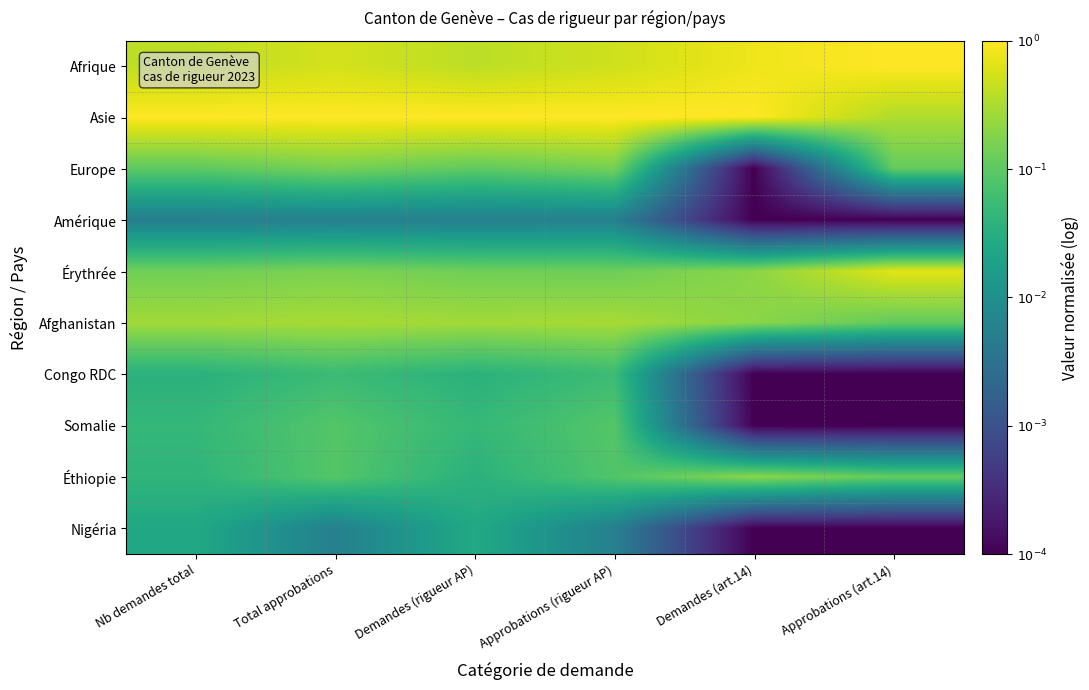

Reading left to right, what are all the values shown in this chart?

Afrique: Nb demandes total=-0.4	Total approbations=-0.3	Demandes (rigueur AP)=-0.4	Approbations (rigueur AP)=-0.3	Demandes (art.14)=-0.1	Approbations (art.14)=0.0
Asie: Nb demandes total=0.0	Total approbations=0.0	Demandes (rigueur AP)=0.0	Approbations (rigueur AP)=0.0	Demandes (art.14)=0.0	Approbations (art.14)=-0.5
Europe: Nb demandes total=-1.0	Total approbations=-0.8	Demandes (rigueur AP)=-1.0	Approbations (rigueur AP)=-0.8	Demandes (art.14)=-4.0	Approbations (art.14)=-1.0
Amérique: Nb demandes total=-2.3	Total approbations=-2.3	Demandes (rigueur AP)=-2.3	Approbations (rigueur AP)=-2.3	Demandes (art.14)=-4.0	Approbations (art.14)=-4.0
Érythrée: Nb demandes total=-0.9	Total approbations=-0.8	Demandes (rigueur AP)=-0.9	Approbations (rigueur AP)=-0.9	Demandes (art.14)=-0.7	Approbations (art.14)=-0.2
Afghanistan: Nb demandes total=-0.6	Total approbations=-0.5	Demandes (rigueur AP)=-0.6	Approbations (rigueur AP)=-0.5	Demandes (art.14)=-0.7	Approbations (art.14)=-1.0
Congo RDC: Nb demandes total=-1.4	Total approbations=-1.3	Demandes (rigueur AP)=-1.4	Approbations (rigueur AP)=-1.3	Demandes (art.14)=-4.0	Approbations (art.14)=-4.0
Somalie: Nb demandes total=-1.3	Total approbations=-1.1	Demandes (rigueur AP)=-1.3	Approbations (rigueur AP)=-1.1	Demandes (art.14)=-4.0	Approbations (art.14)=-4.0
Éthiopie: Nb demandes total=-1.4	Total approbations=-1.1	Demandes (rigueur AP)=-1.4	Approbations (rigueur AP)=-1.1	Demandes (art.14)=-0.7	Approbations (art.14)=-1.0
Nigéria: Nb demandes total=-1.6	Total approbations=-2.3	Demandes (rigueur AP)=-1.6	Approbations (rigueur AP)=-2.3	Demandes (art.14)=-4.0	Approbations (art.14)=-4.0